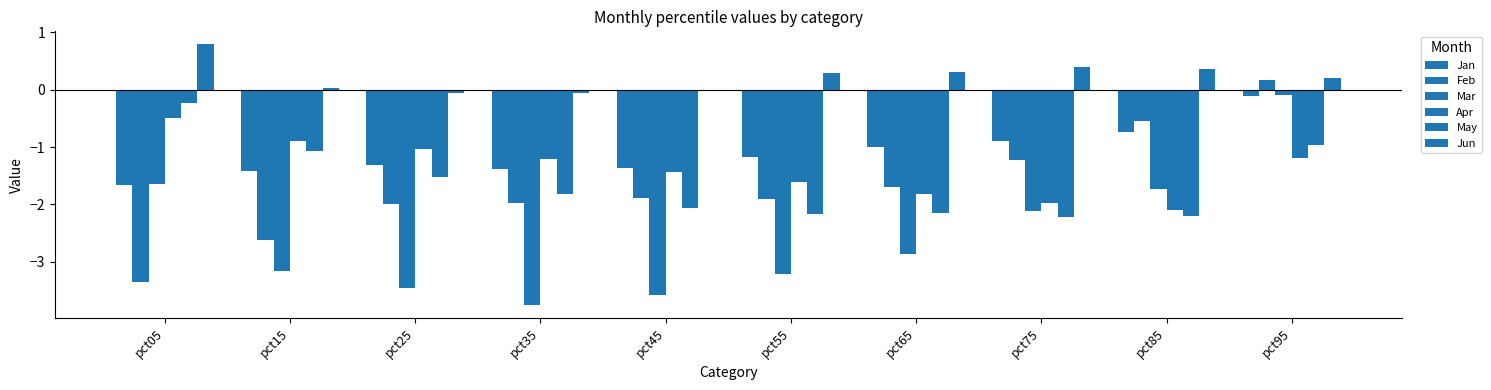

How many categories are shown in the chart?

10